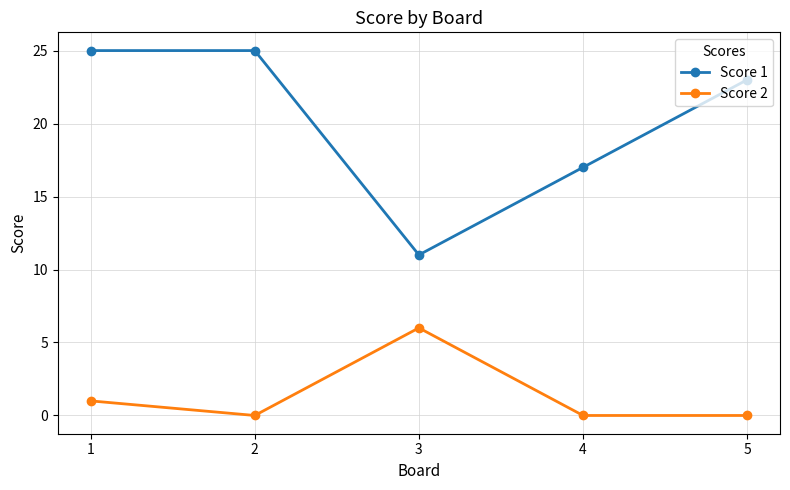

What are all the series names shown in the legend?

Score 1, Score 2